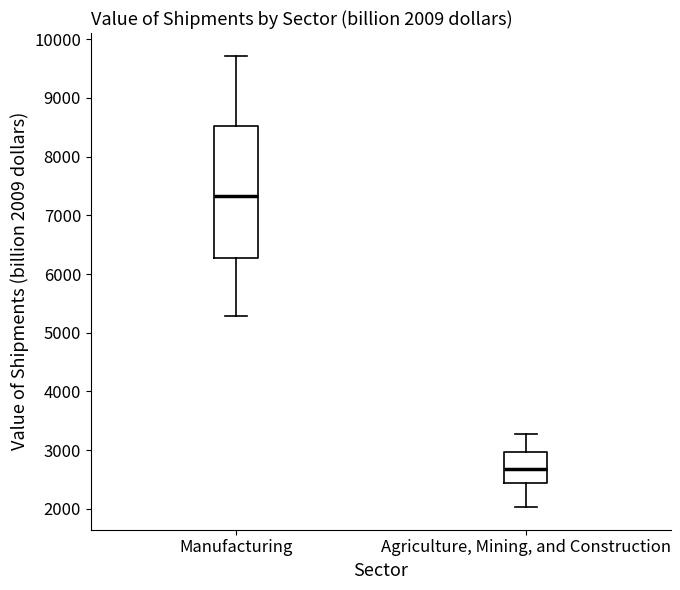

Comparing the boxes themselves (not the whiskers), which one is the tallest?

Manufacturing